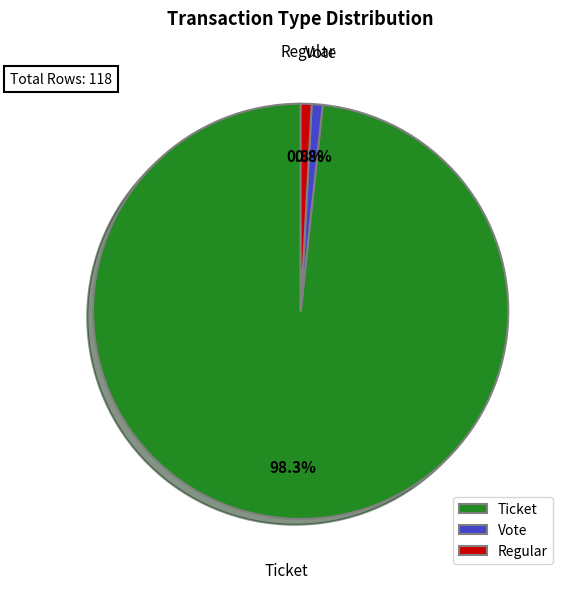

How many slices are in this pie chart?

3